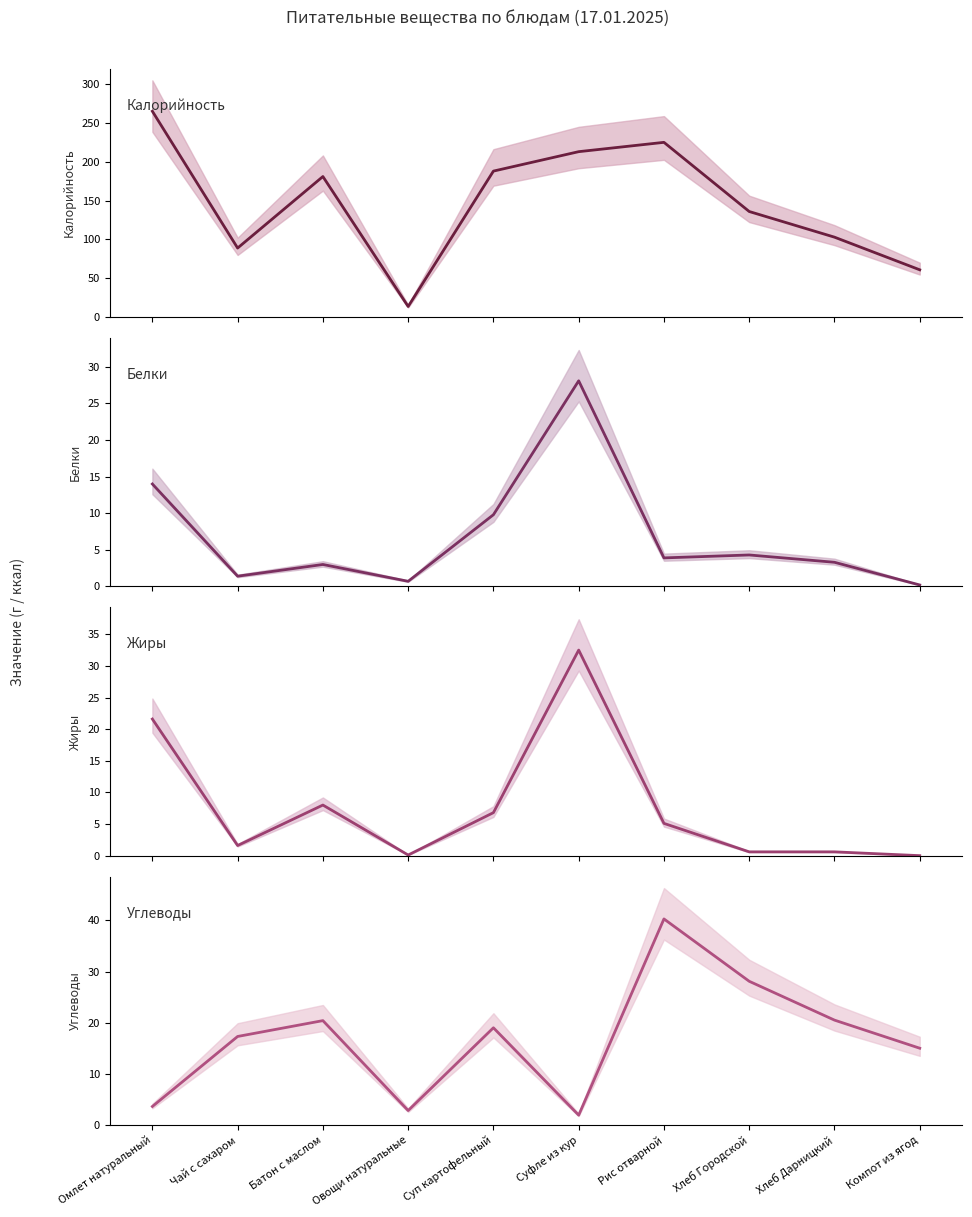

At Хлеб Дарницкий, list the series in order from largest to smallest.

Калорийность, Углеводы, Белки, Жиры